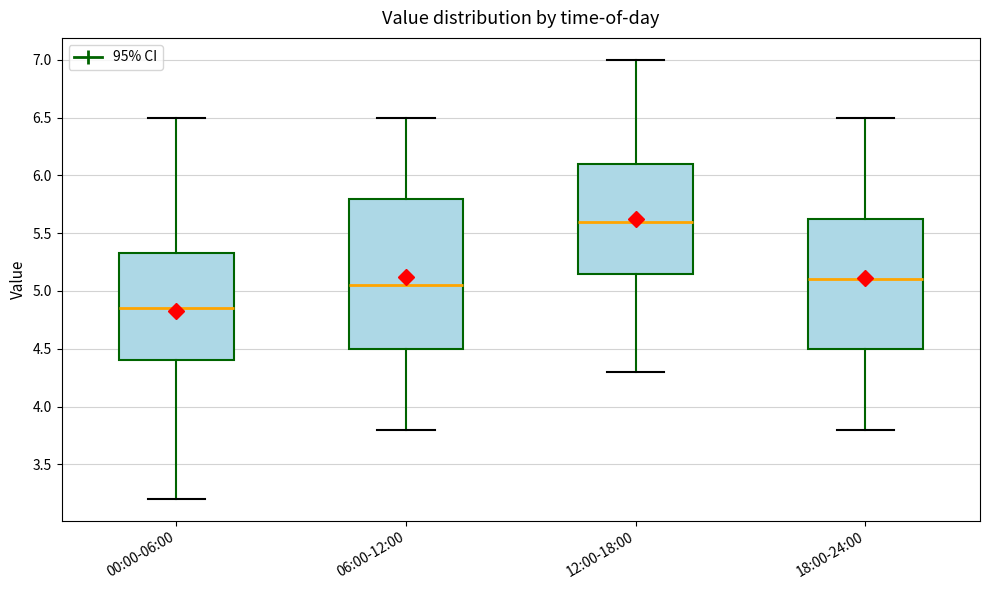

Reading left to right, transcribe this box plot: for each box, give where its median line is, the range the box spans, and where its two whiskers end, as read against the y-axis. The values are not printed on the chart, so give them approximately, as read against the axis.

00:00-06:00: median 4.85, box 4.40 to 5.35, whiskers 3.20 to 6.50
06:00-12:00: median 5.05, box 4.50 to 5.80, whiskers 3.80 to 6.50
12:00-18:00: median 5.60, box 5.15 to 6.10, whiskers 4.30 to 7.00
18:00-24:00: median 5.10, box 4.50 to 5.65, whiskers 3.80 to 6.50